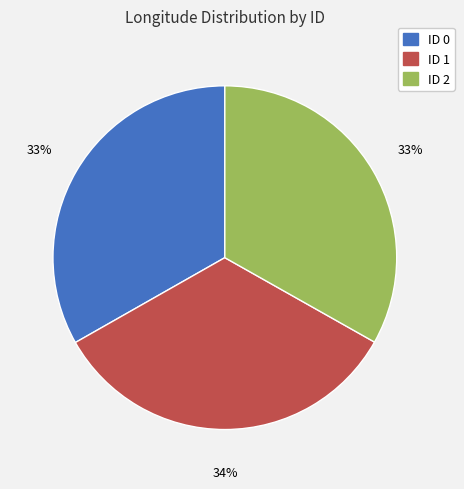

Is there a majority slice in this chart?

No